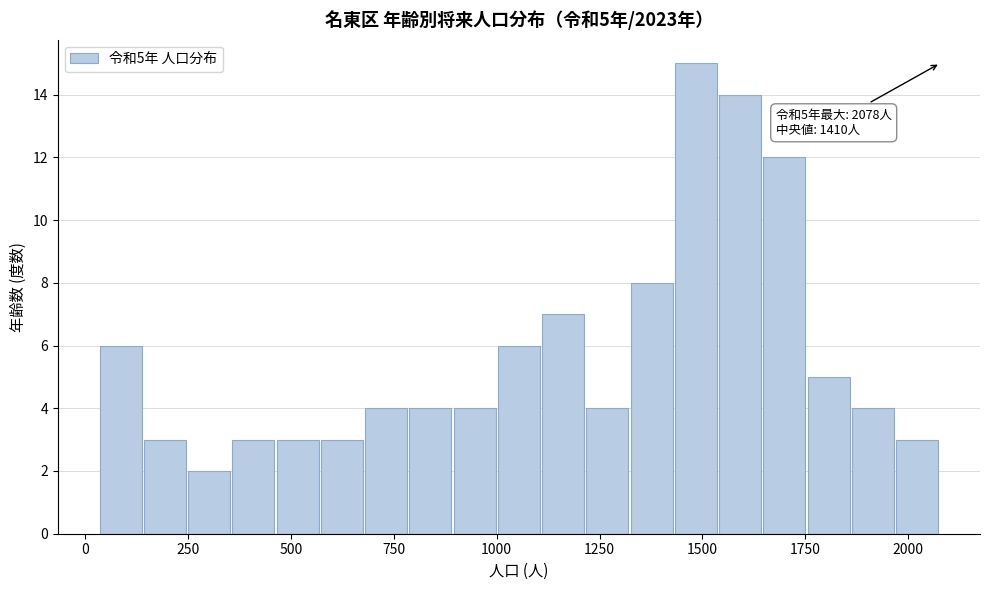

Around what value on the x-axis is the tallest bar? Give the approximate position of its centre, as read against the axis.

1500